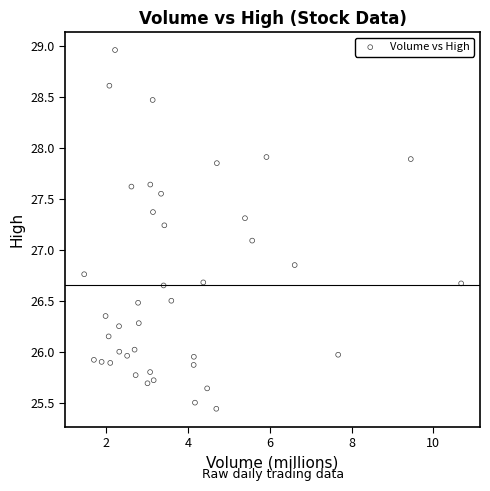

What is the range of Y values (max minus min)?

3.5